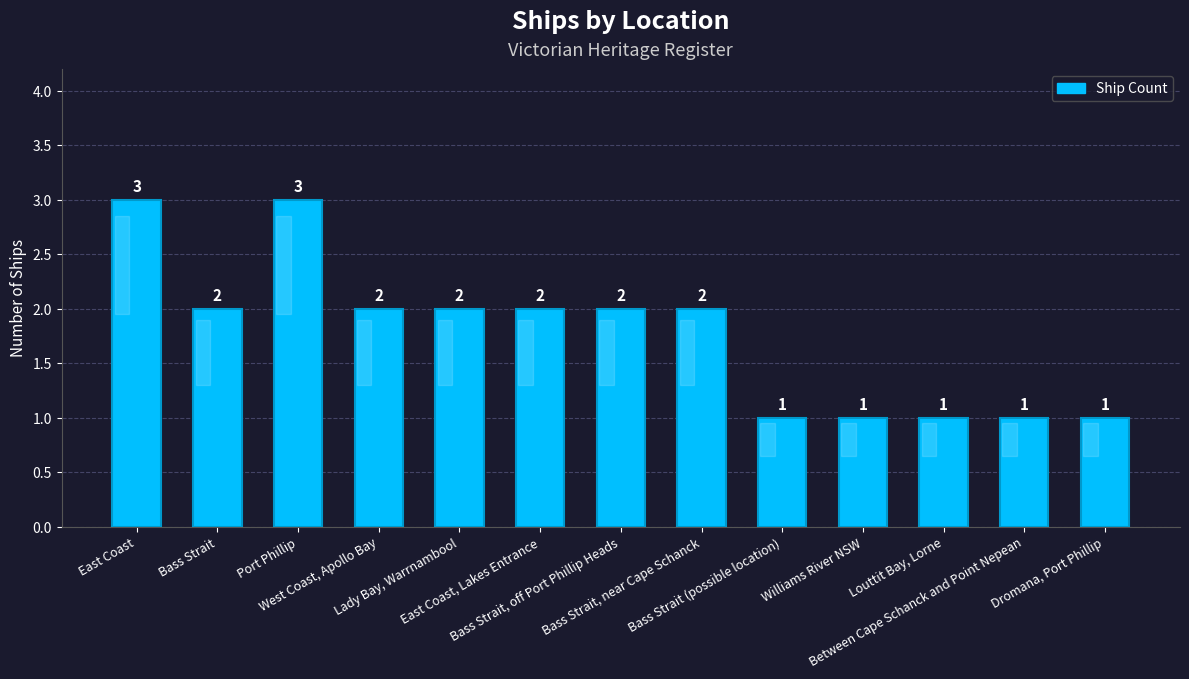

How many data points are less than 2?

5